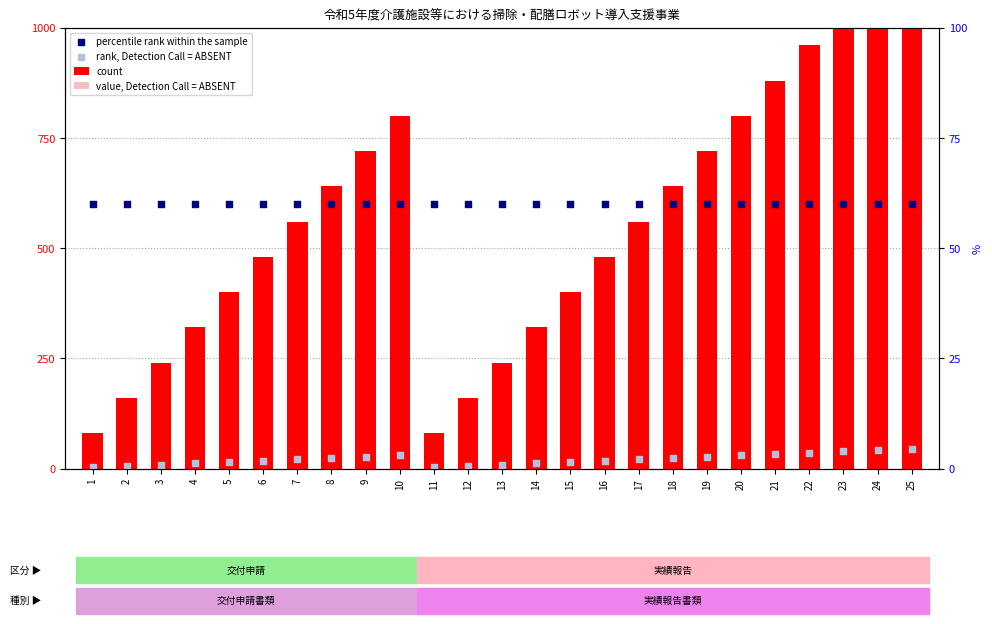

Which series has the largest Y range (max minus min)?

count